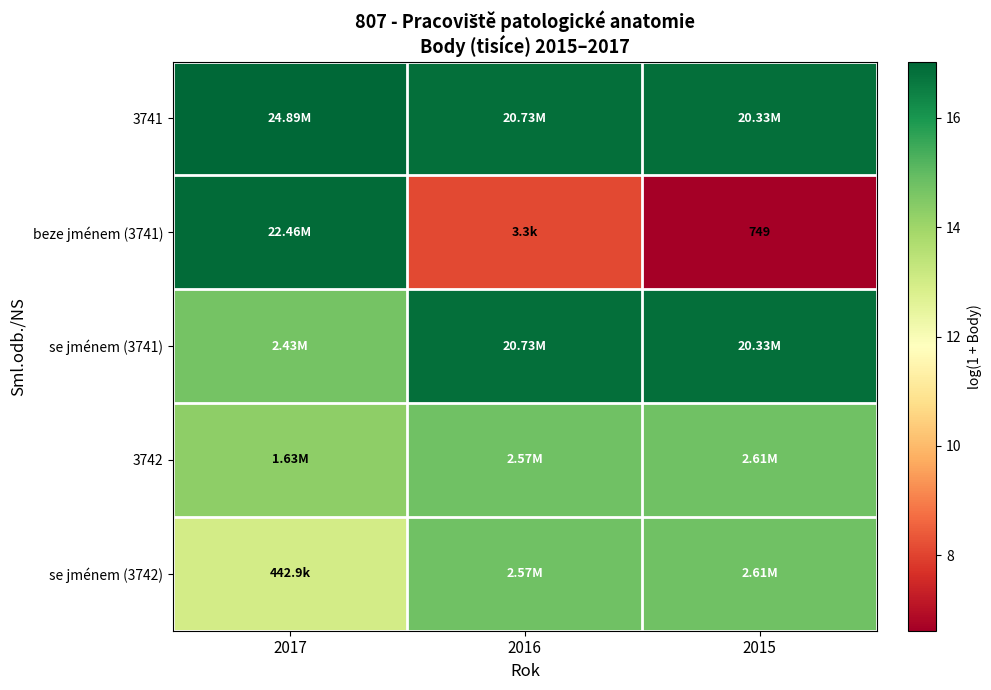

Which series has the largest total across all categories?

3741